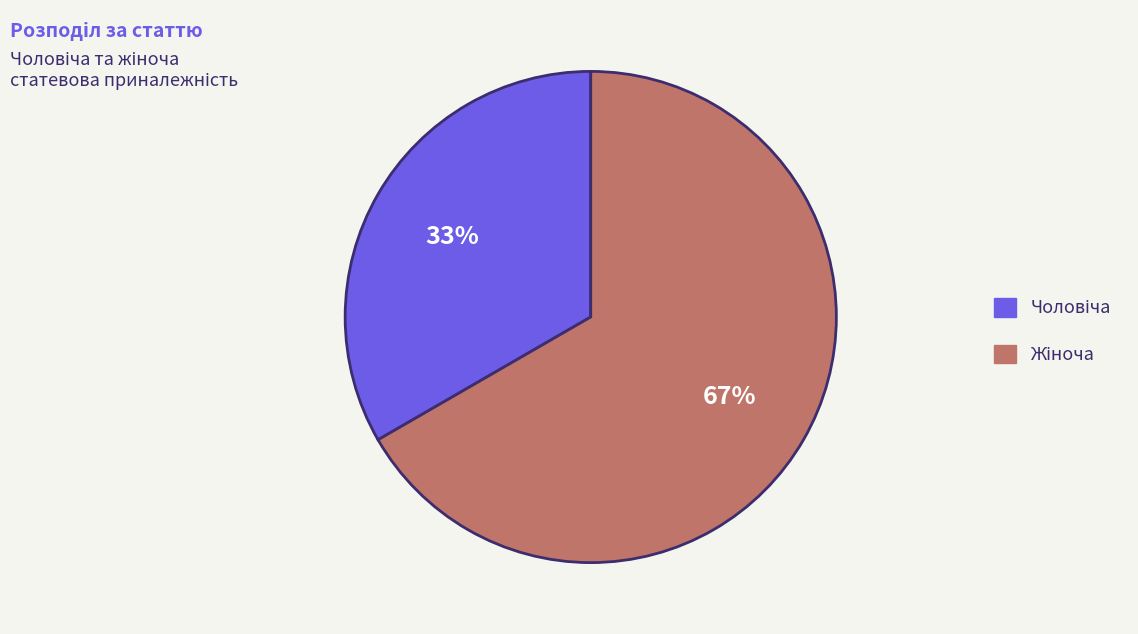

How many slices are in this pie chart?

2